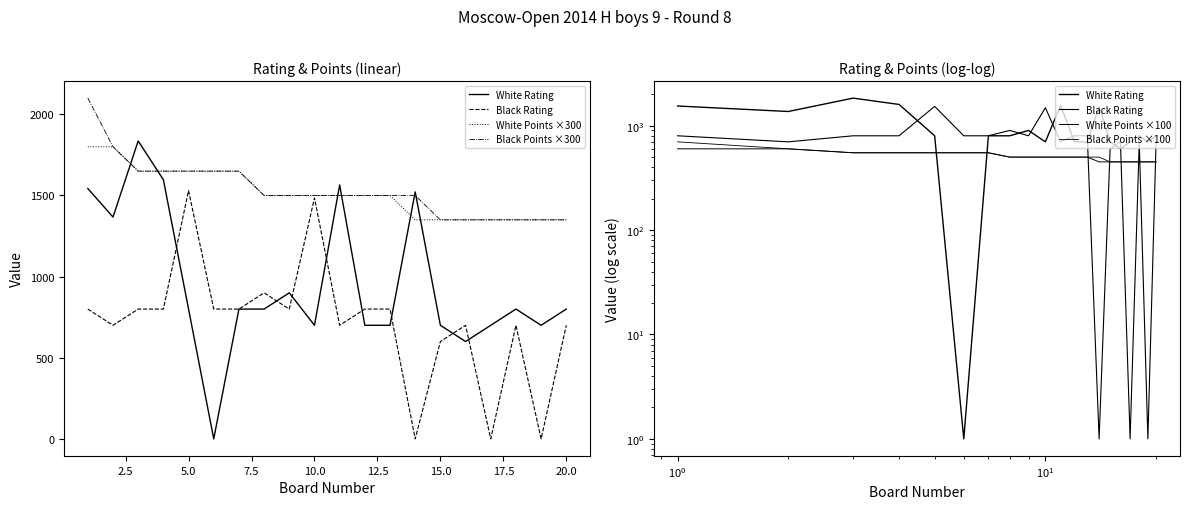

What are all the series names shown in the legend?

White Rating, Black Rating, White Points ×300, Black Points ×300, White Points ×100, Black Points ×100